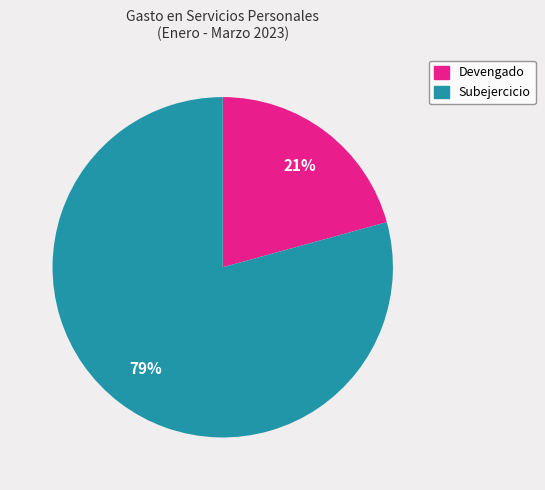

Which category has the biggest portion of the pie?

Subejercicio